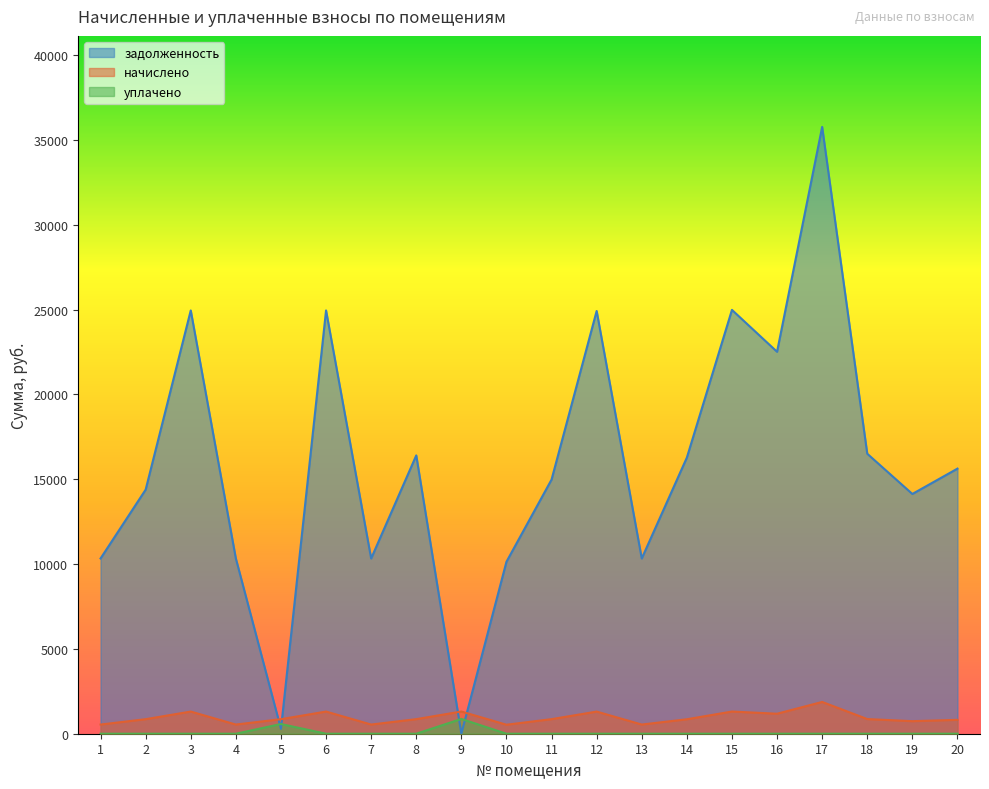

What is the sum of all задолженность values?

318108.3